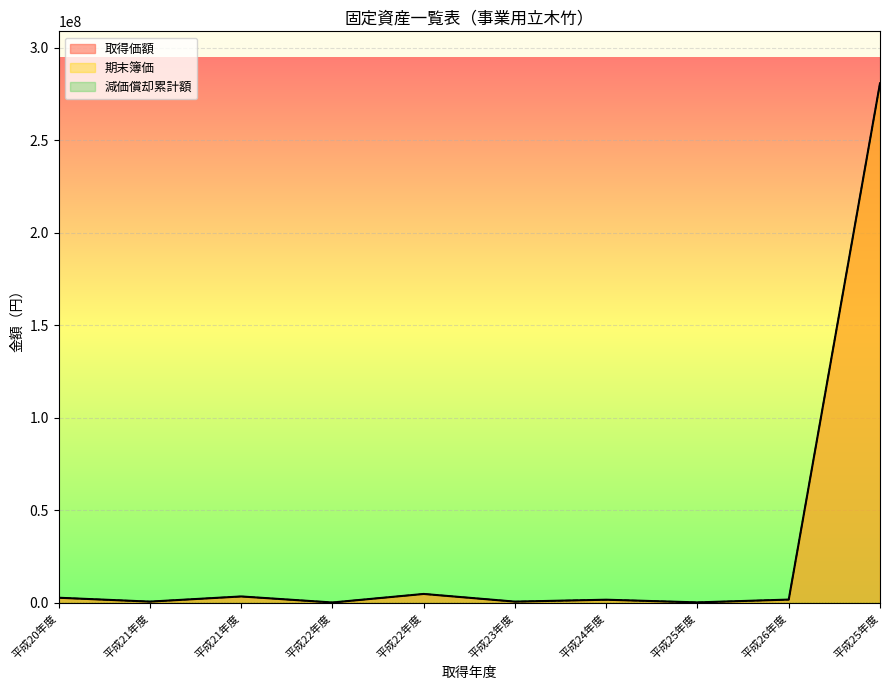

The value of 期末簿価 at 平成22年度 is 4872000. True or false?

True